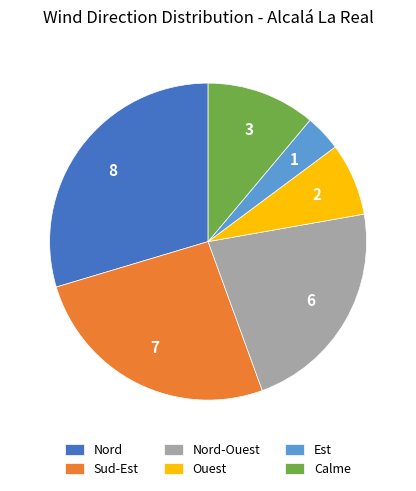

Is there a majority slice in this chart?

No